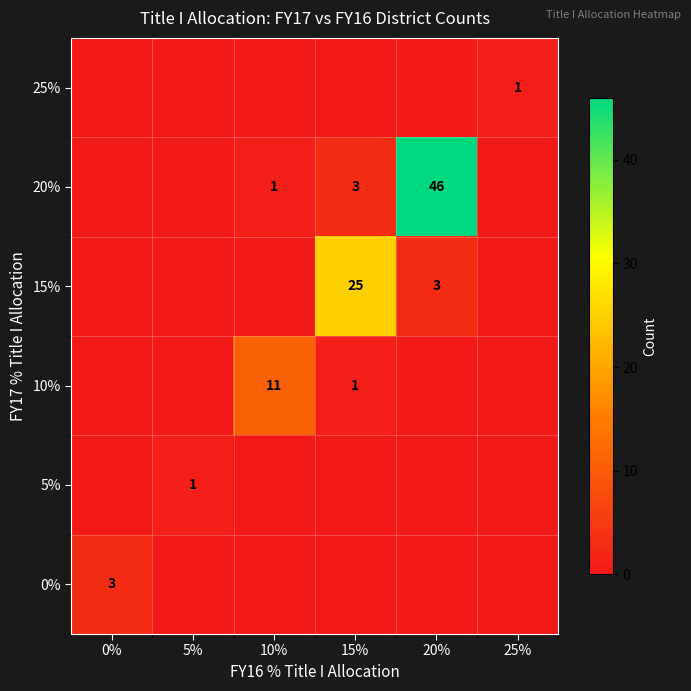

What is the total value across all series at 5%?

1